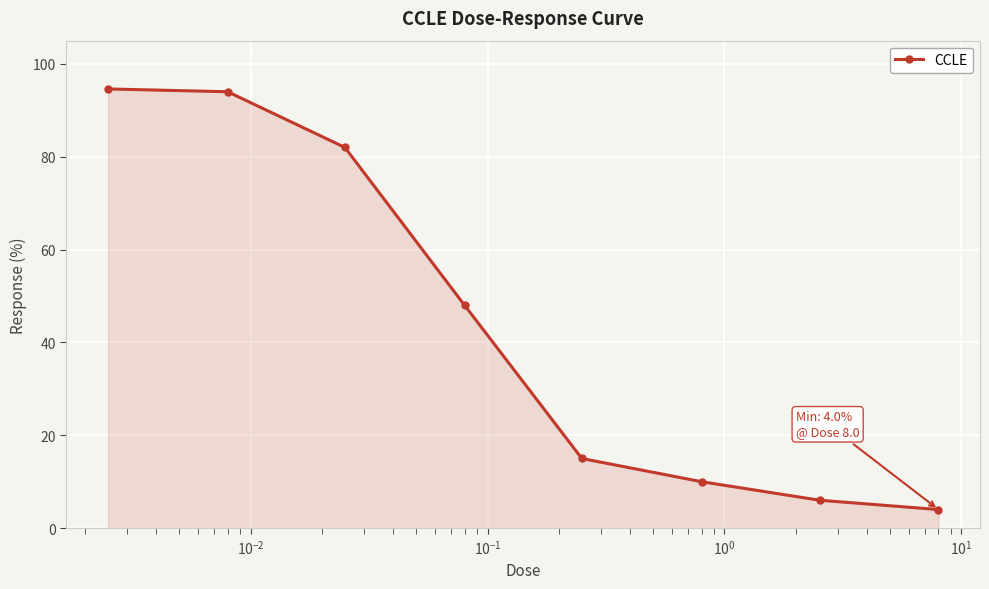

Reading left to right, list all the values displayed in this chart.

94.6	94.0	82.0	48.0	15.0	10.0	6.0	4.0